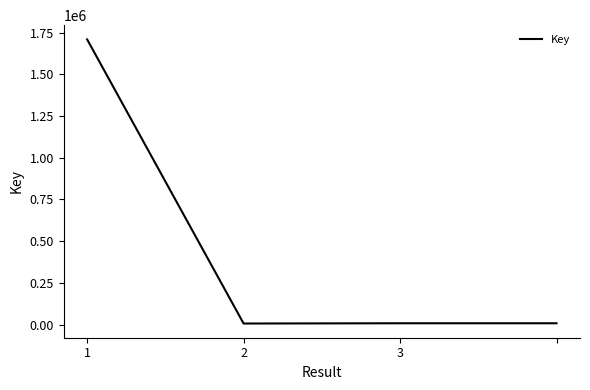

Is this an area chart (filled region under the line)?

No